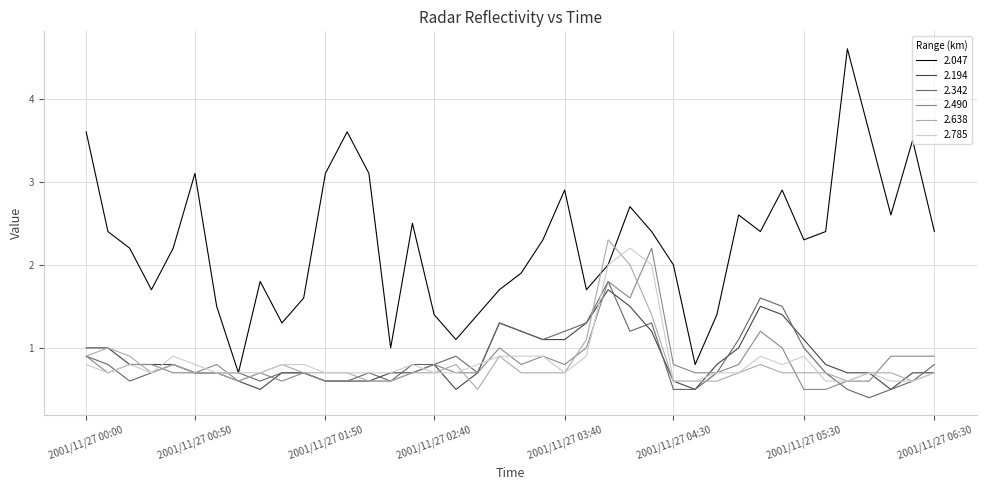

Which series has the widest spread of values?

2.047